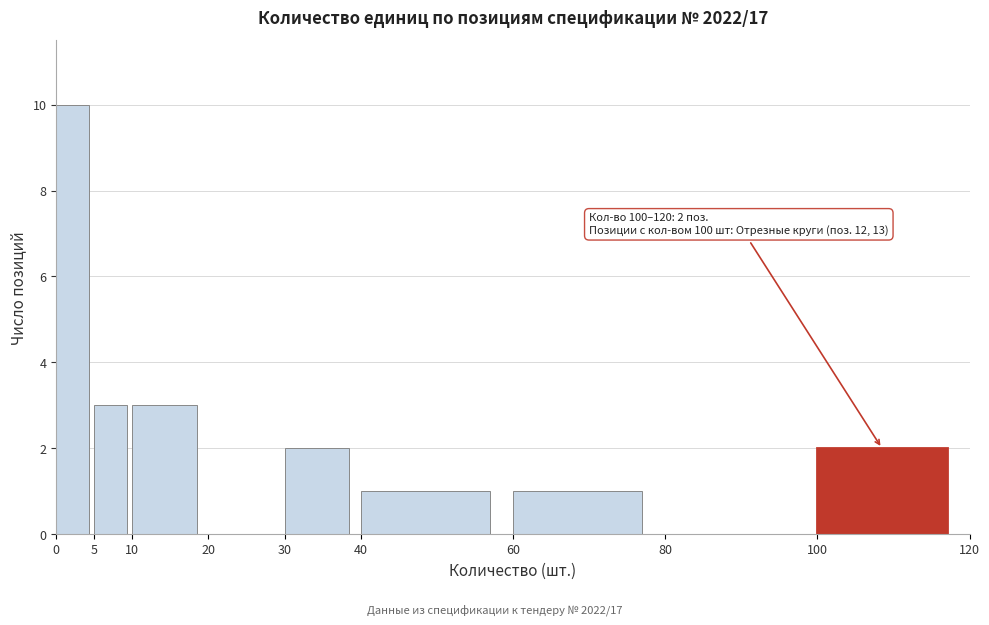

Which range on the x-axis has the tallest bar?

0 to 5